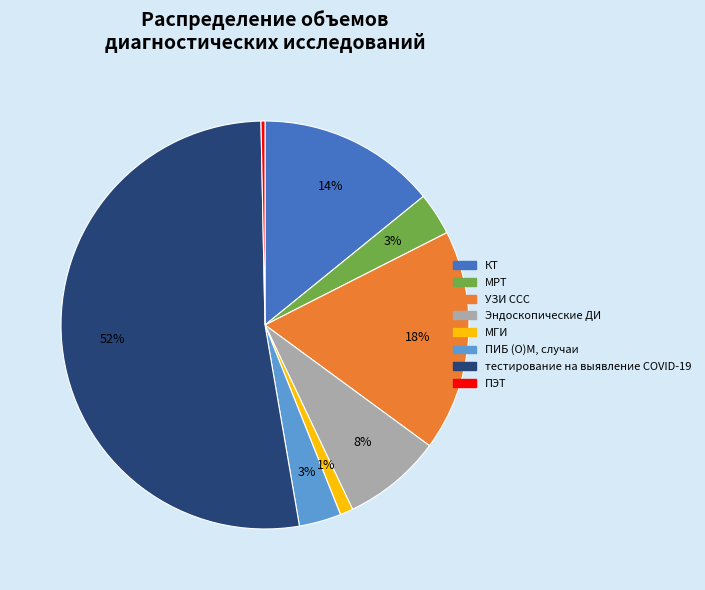

What is the smallest slice in the pie chart?

ПЭТ